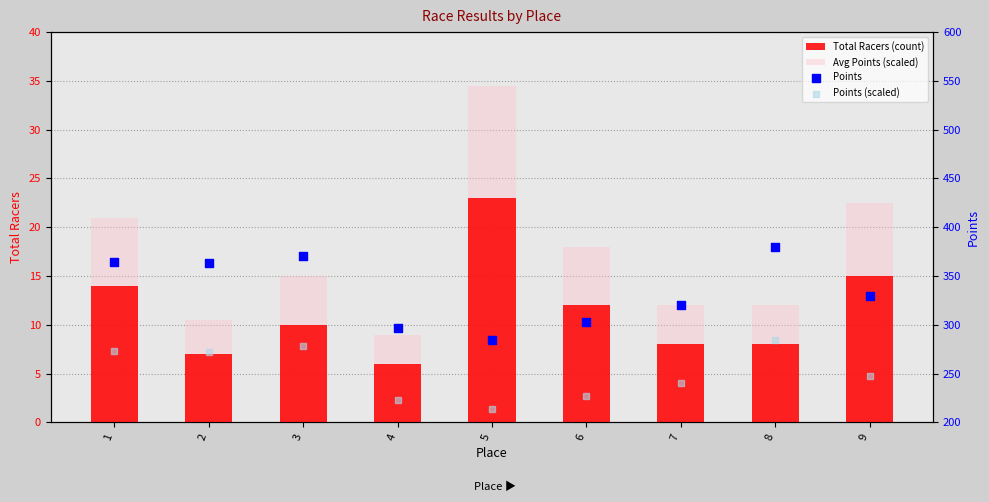

Which series reaches the minimum Y coordinate?

Total Racers (count)